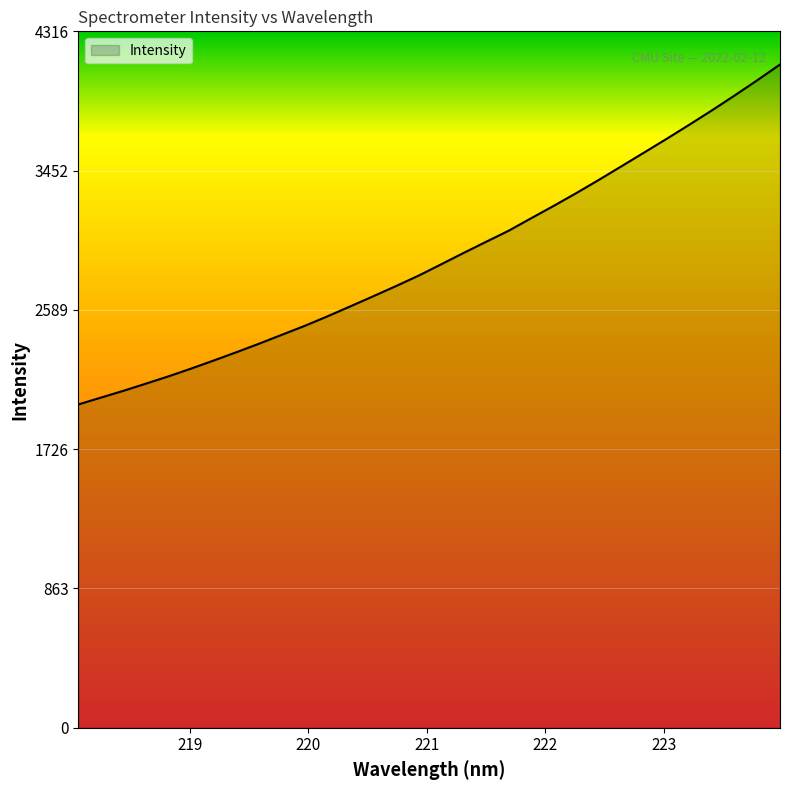

What is the greatest value displayed?

4110.6